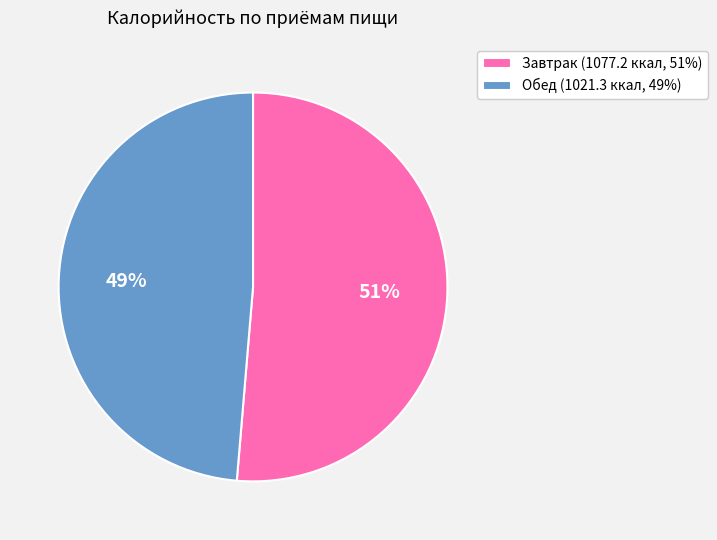

How many segments does this pie chart have?

2